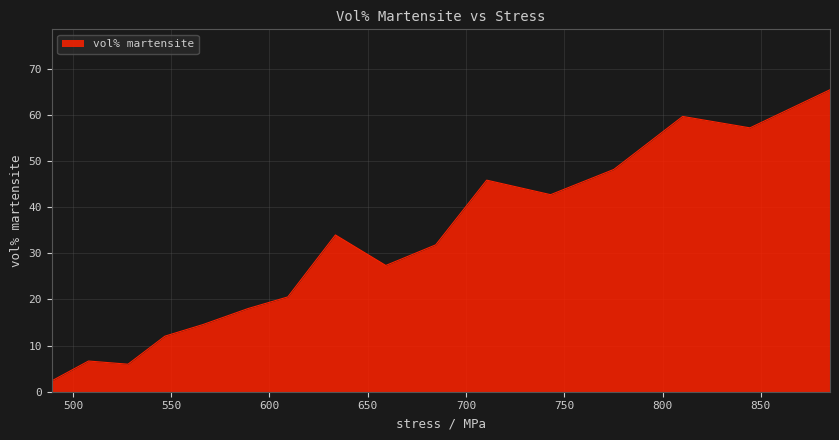

What is the minimum value shown in the chart?

2.4